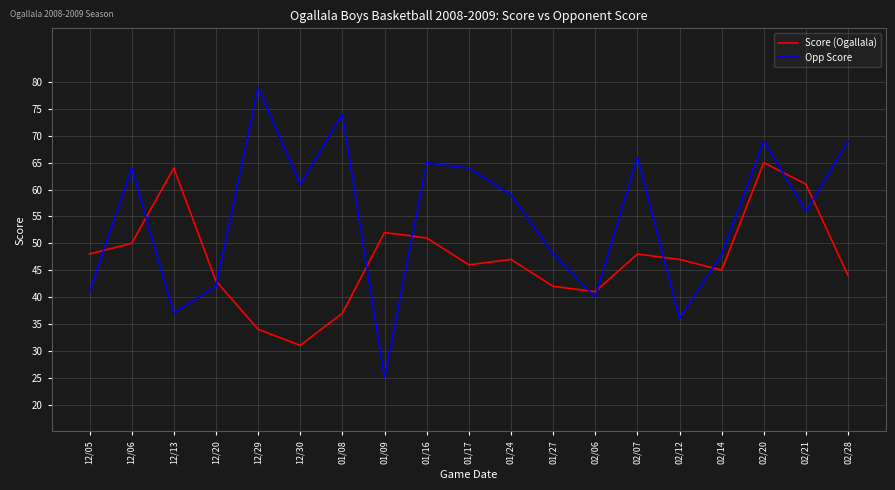

At which label does Opp Score reach its minimum?

01/09